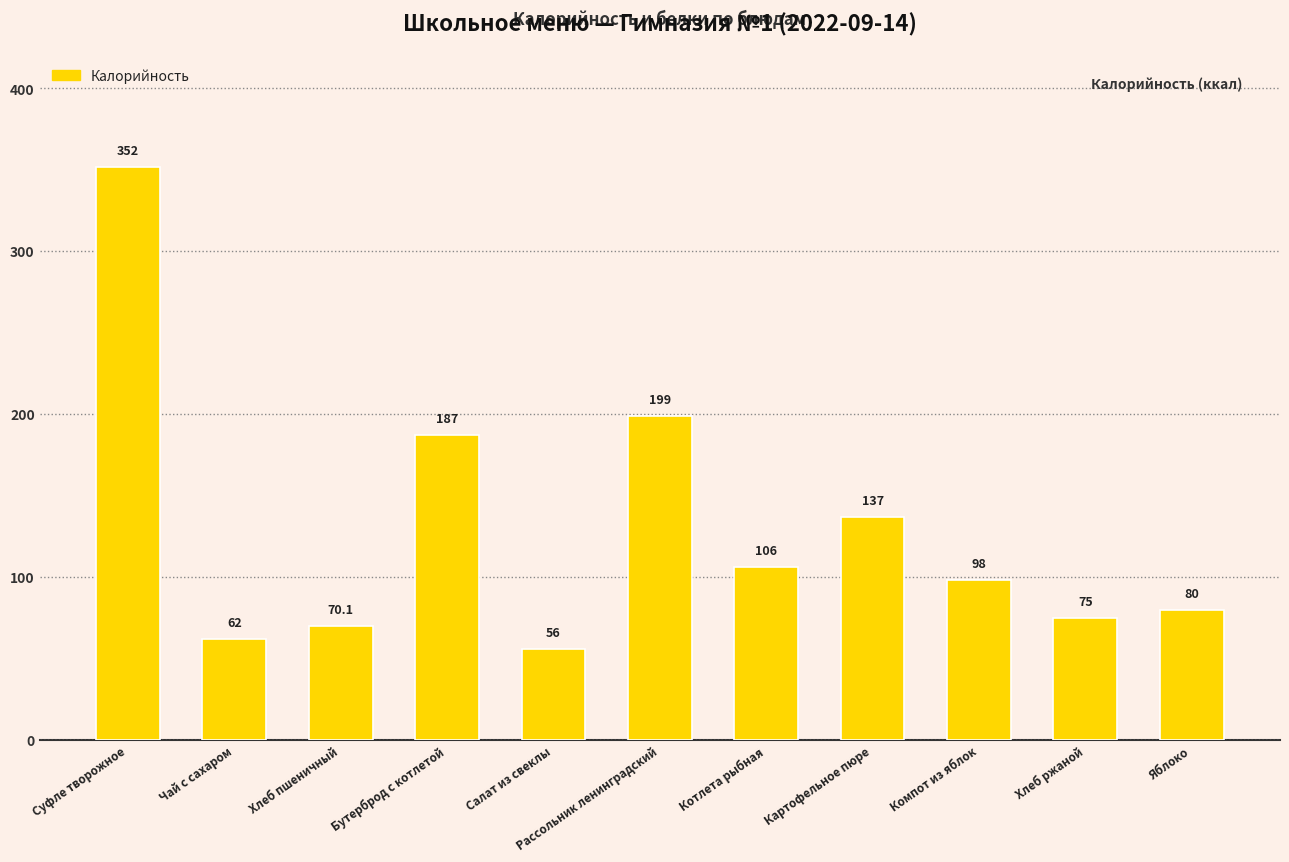

What is the difference between the maximum and minimum values?

296.0